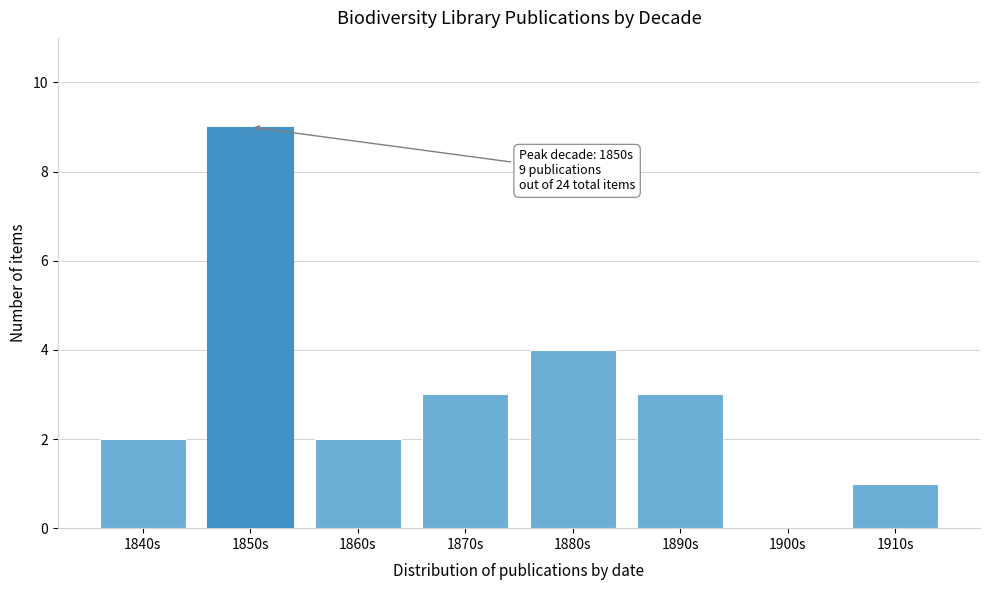

Reading left to right, list all the values displayed in this chart.

1840s=2	1850s=9	1860s=2	1870s=3	1880s=4	1890s=3	1900s=0	1910s=1